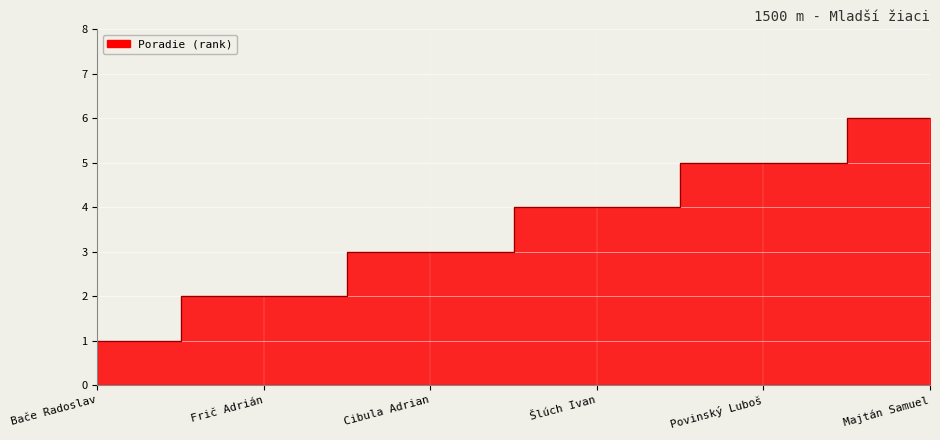

Which has a higher value, Bače Radoslav or Cibula Adrian?

Cibula Adrian